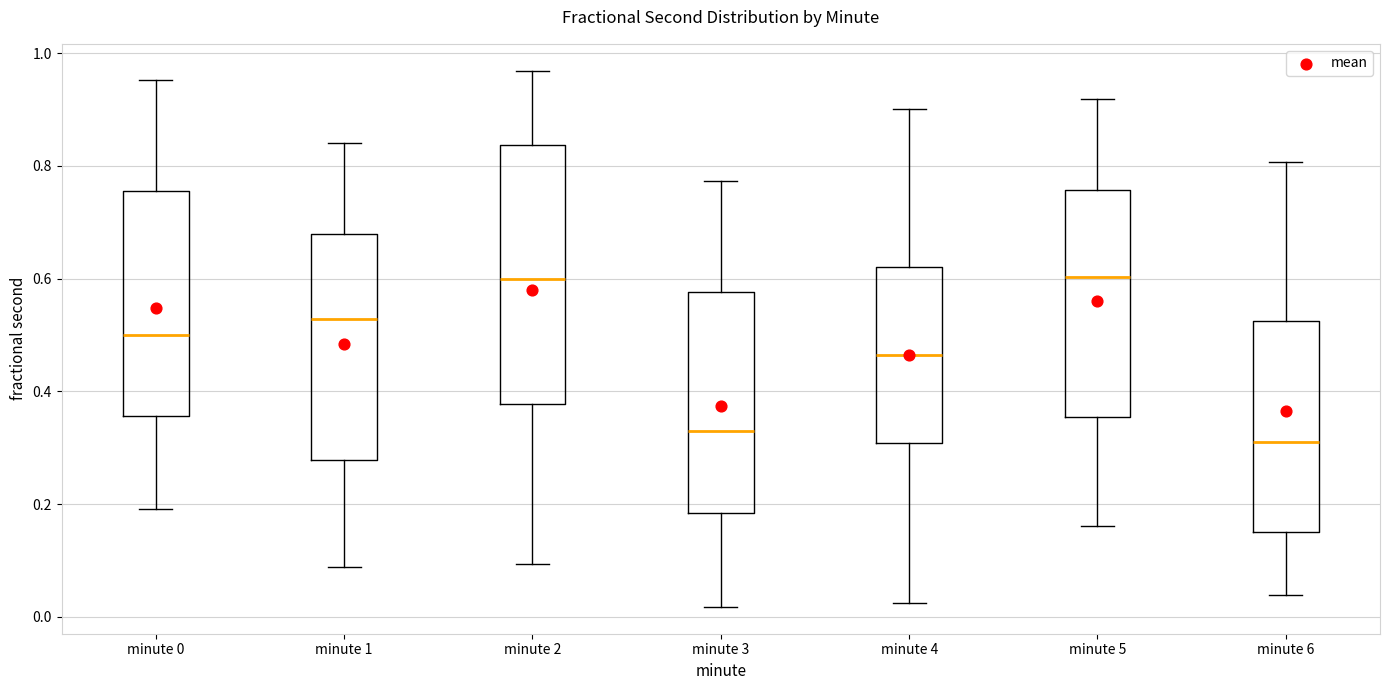

Reading left to right, transcribe this box plot: for each box, give where its median line is, the range the box spans, and where its two whiskers end, as read against the y-axis. The values are not printed on the chart, so give them approximately, as read against the axis.

minute 0: median 0.50, box 0.36 to 0.76, whiskers 0.20 to 0.96
minute 1: median 0.52, box 0.28 to 0.68, whiskers 0.08 to 0.84
minute 2: median 0.60, box 0.38 to 0.84, whiskers 0.10 to 0.96
minute 3: median 0.32, box 0.18 to 0.58, whiskers 0.02 to 0.78
minute 4: median 0.46, box 0.30 to 0.62, whiskers 0.02 to 0.90
minute 5: median 0.60, box 0.36 to 0.76, whiskers 0.16 to 0.92
minute 6: median 0.30, box 0.16 to 0.52, whiskers 0.04 to 0.80